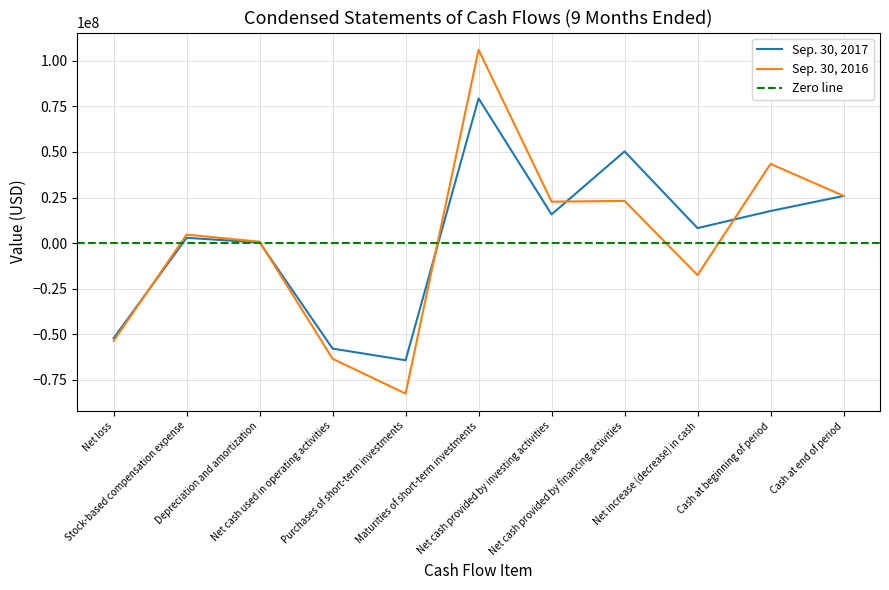

What is the difference between the highest and lowest values at Maturities of short-term investments?

26710000